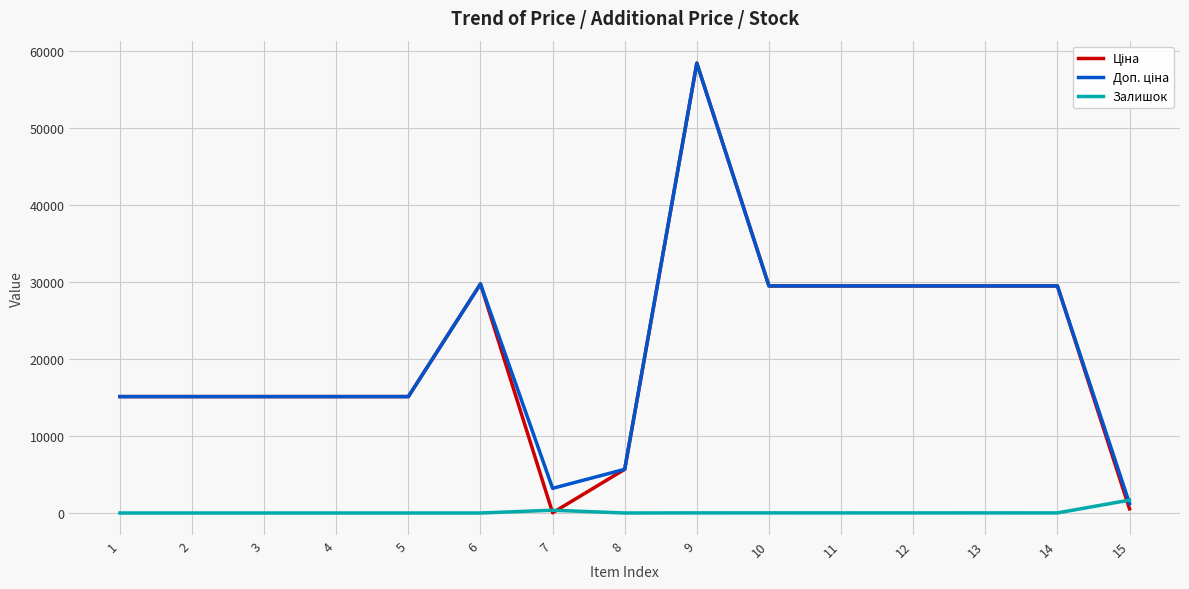

What is the spread (max minus min) of values at 8?

5671.8